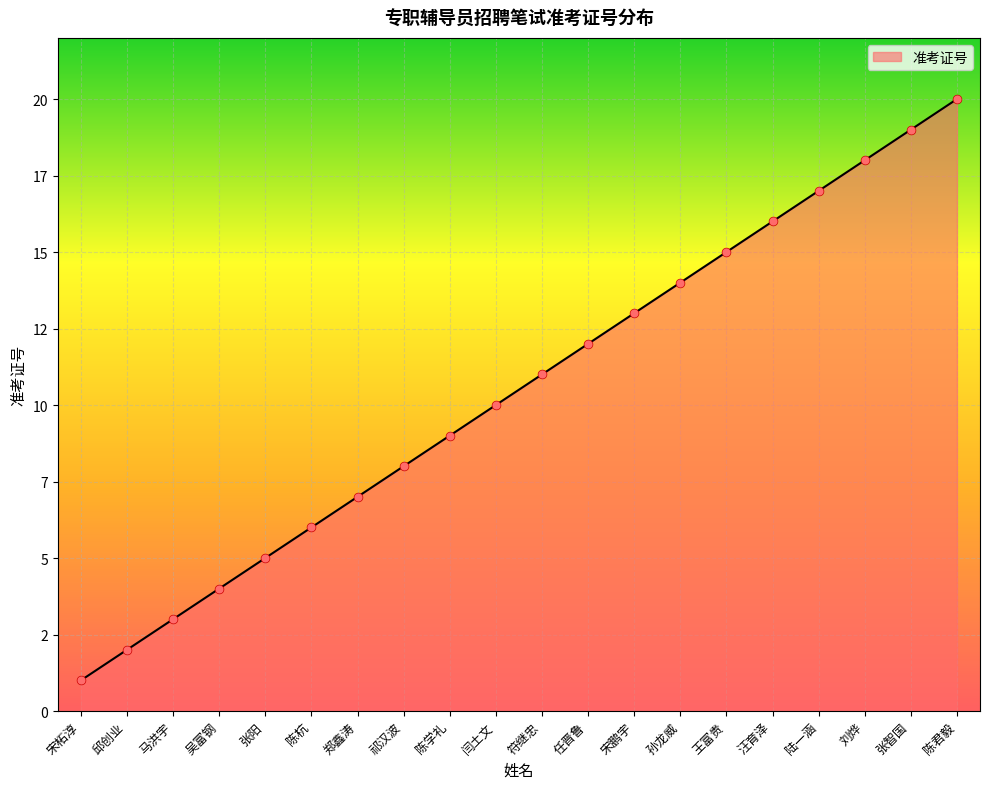

What is the change in value from 陈学礼 to 宋鹏宇?

+4